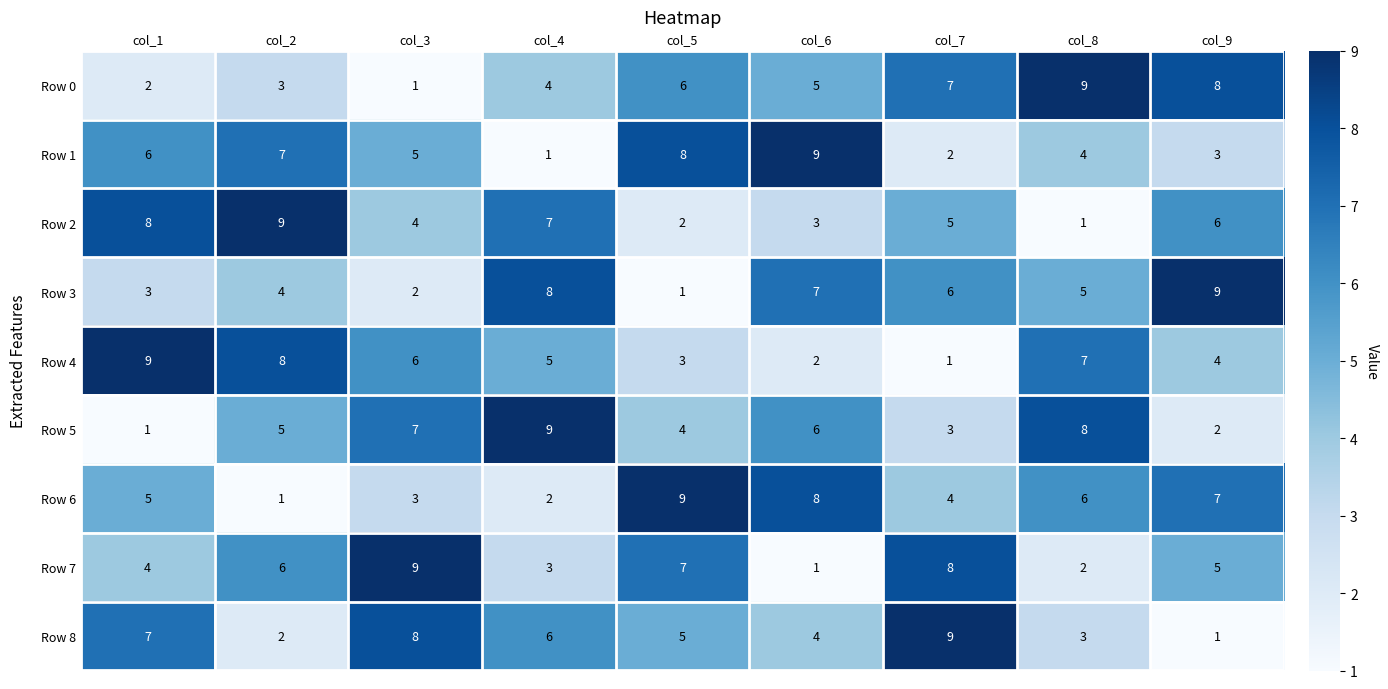

What is the sum of the Row 7 values at col_1 and col_6?

5